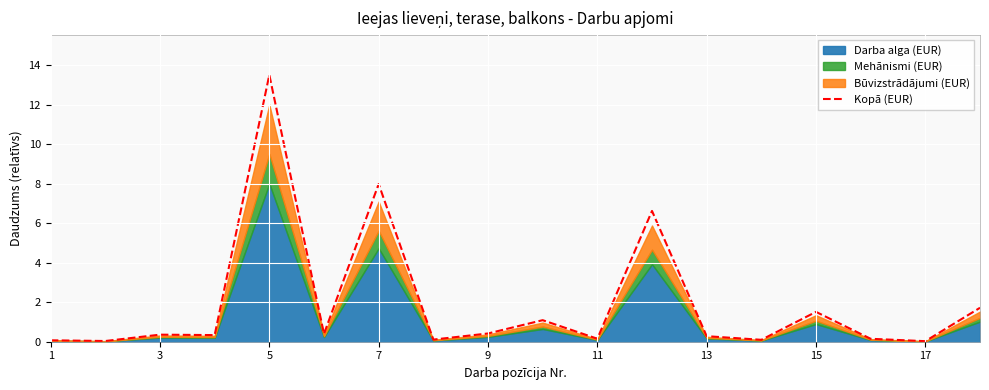

What is the maximum value for Kopā (EUR)?

13.5